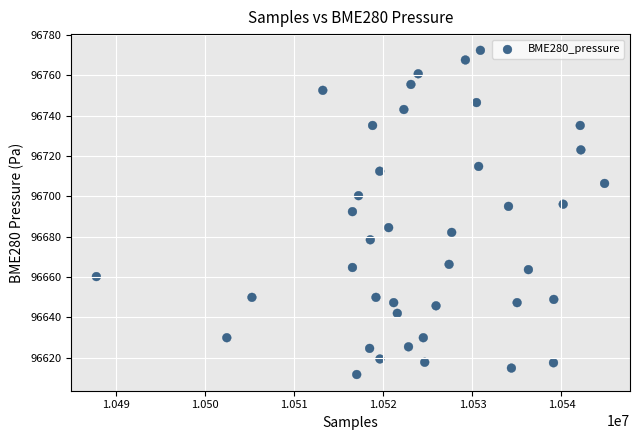

What is the range of X values (max minus min)?

57066.0